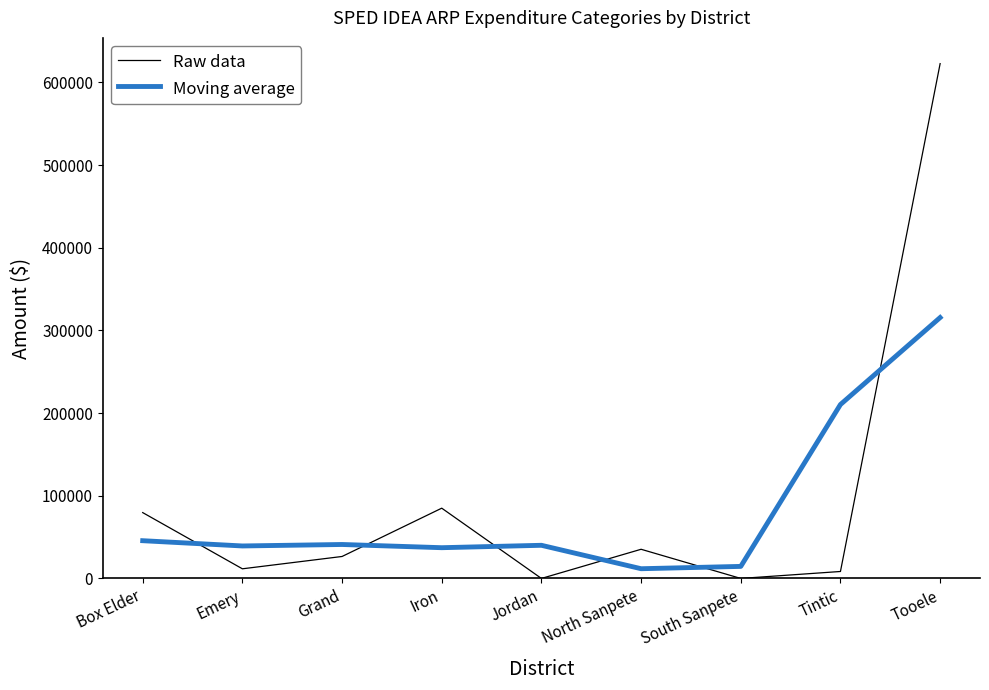

The Raw data series shows 0.0 at Jordan. True or false?

True